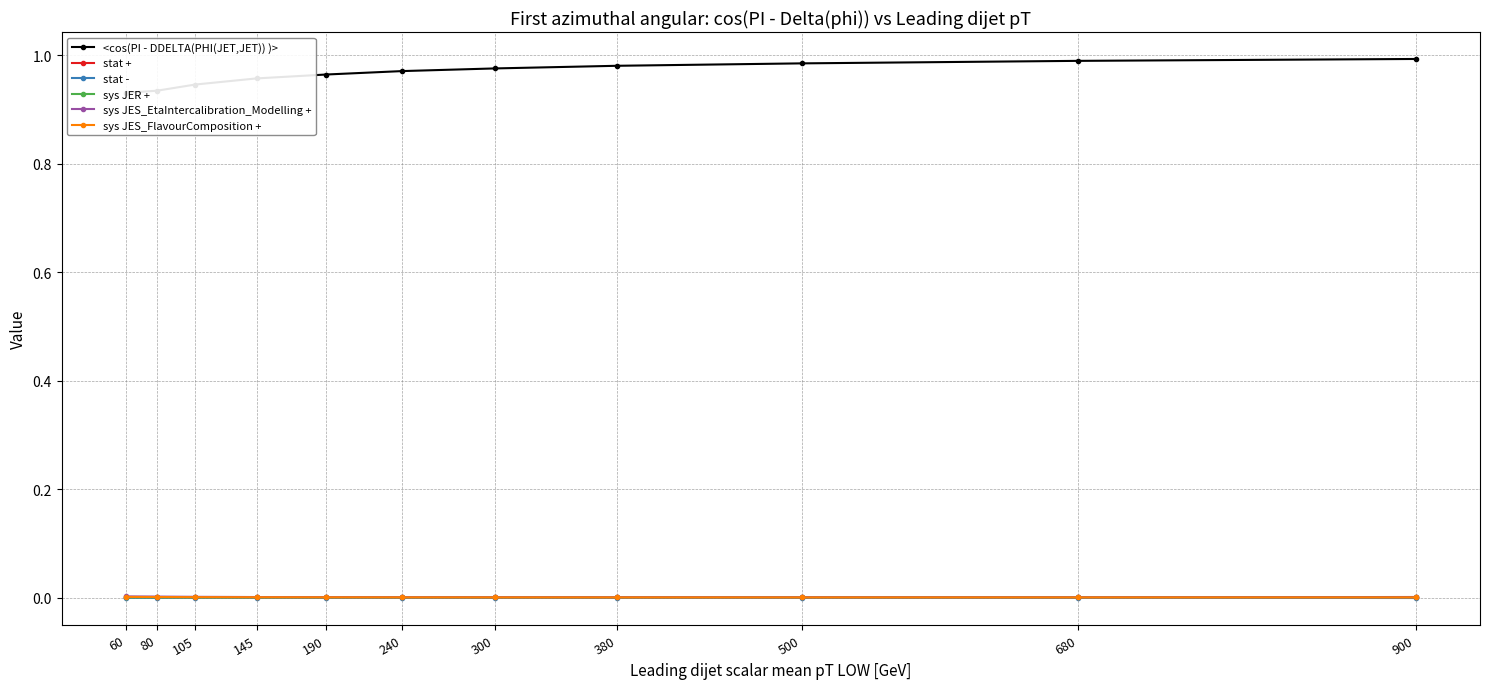

What is the maximum value shown in the chart?

1.0